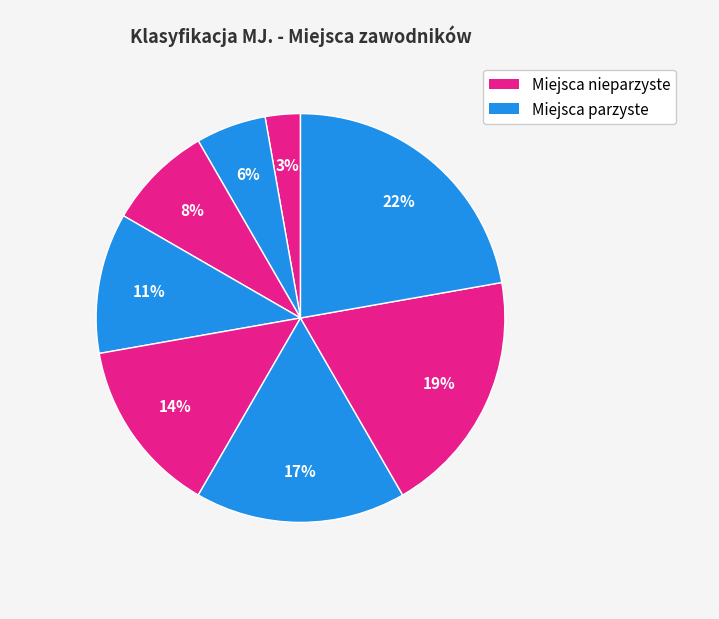

Count the number of slices in the pie.

8